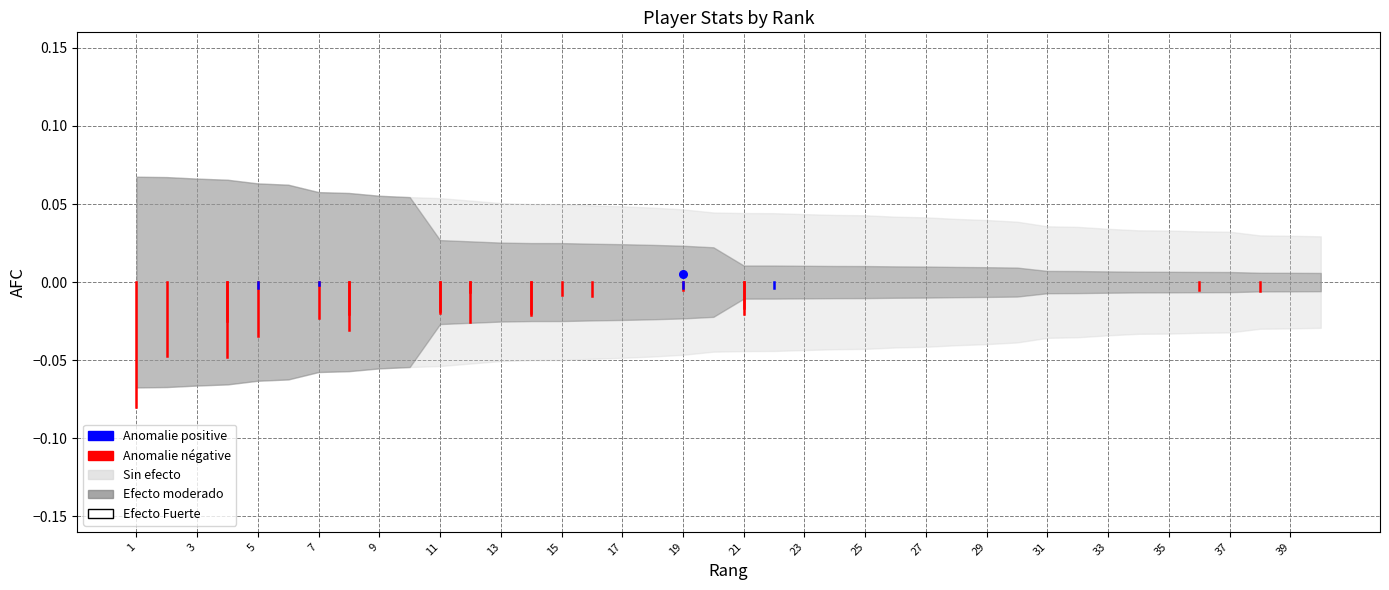

Between 1 and 3, which is larger?

1